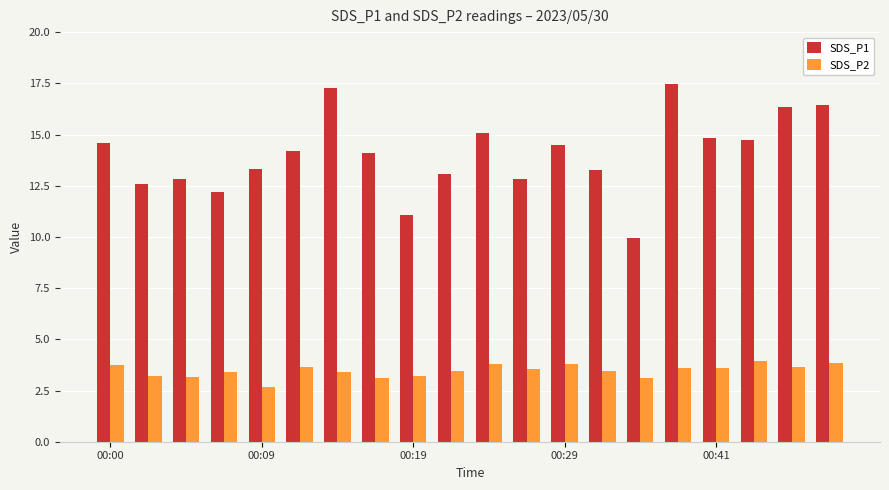

What is the highest value of the SDS_P1 series?

17.5